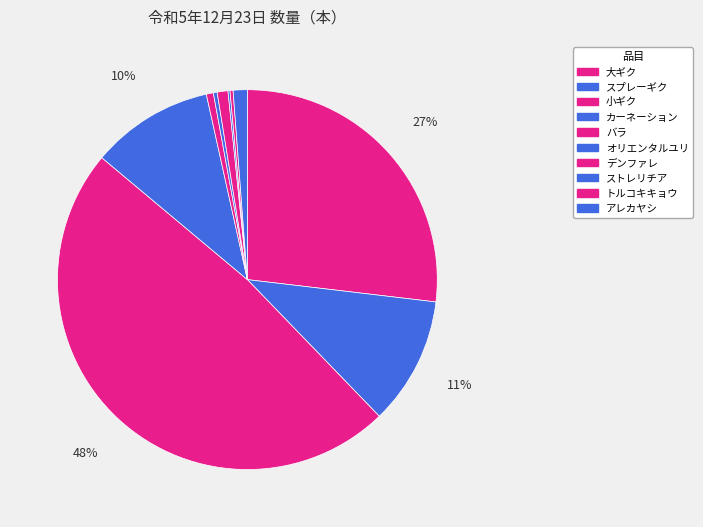

Is it true that バラ is 9% of the pie?

False